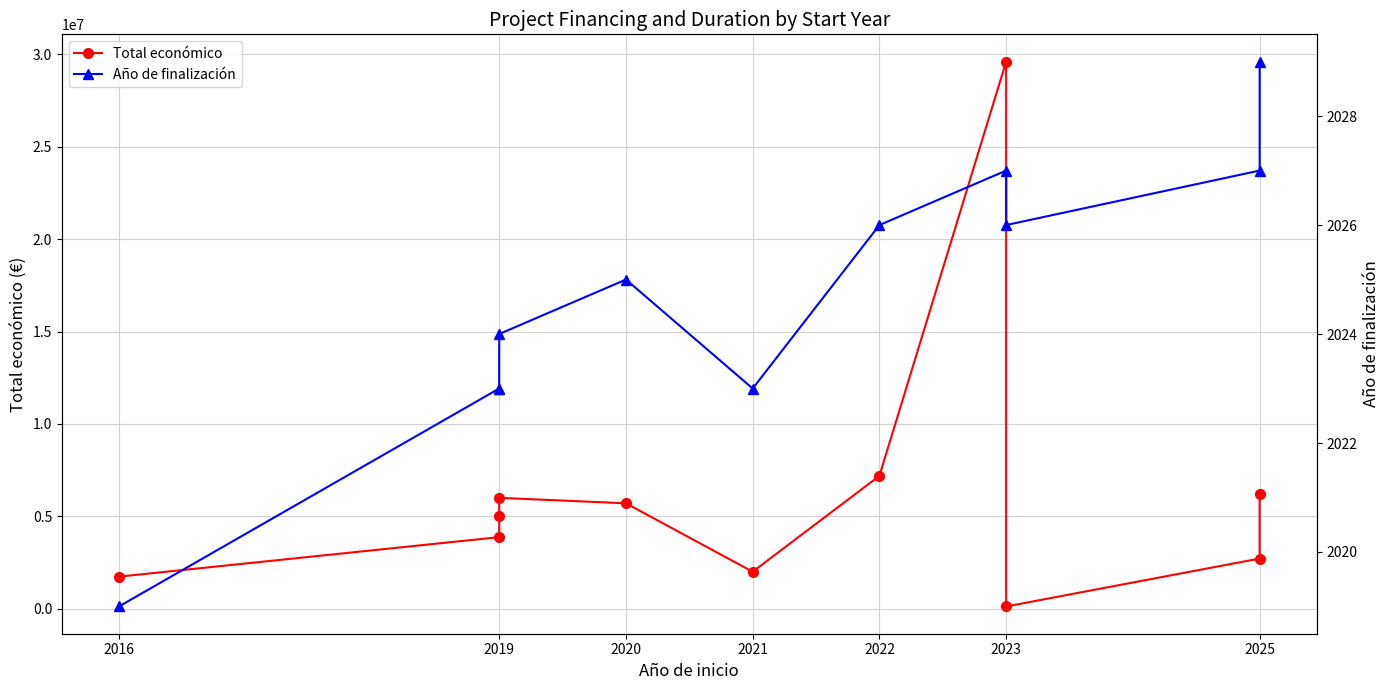

How many series are shown in this chart?

2